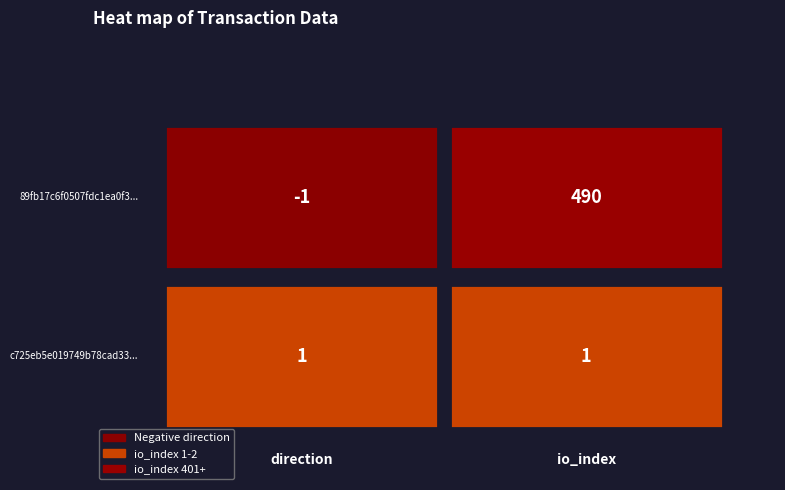

The value of c725eb5e019749b78cad3385ffda12c3943efdd at 0 is 0. True or false?

False